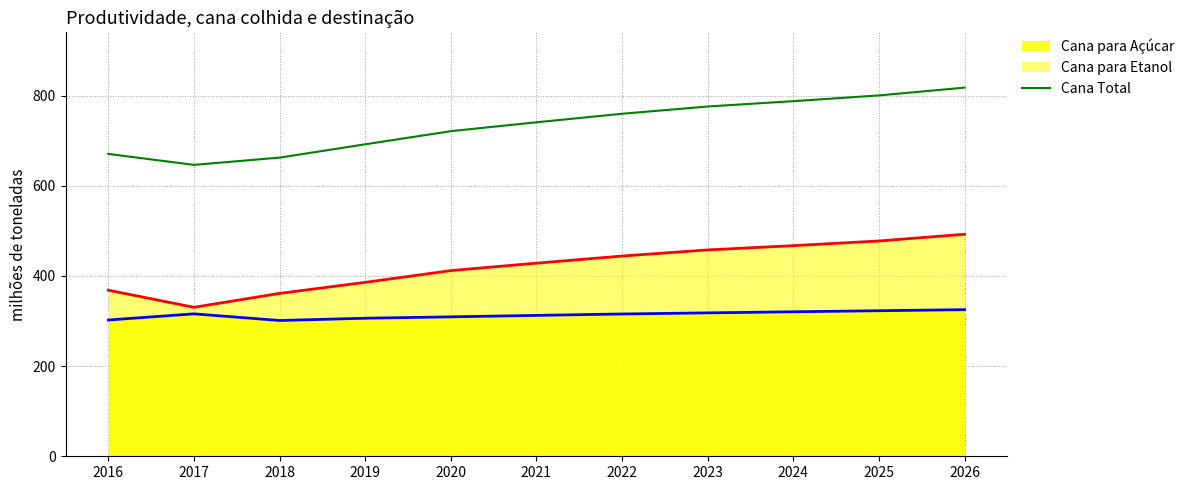

Reading left to right, transcribe all the data shown in this chart.

670.6	646.4	662.5	692.0	721.1	740.8	759.7	775.8	787.7	800.4	817.7